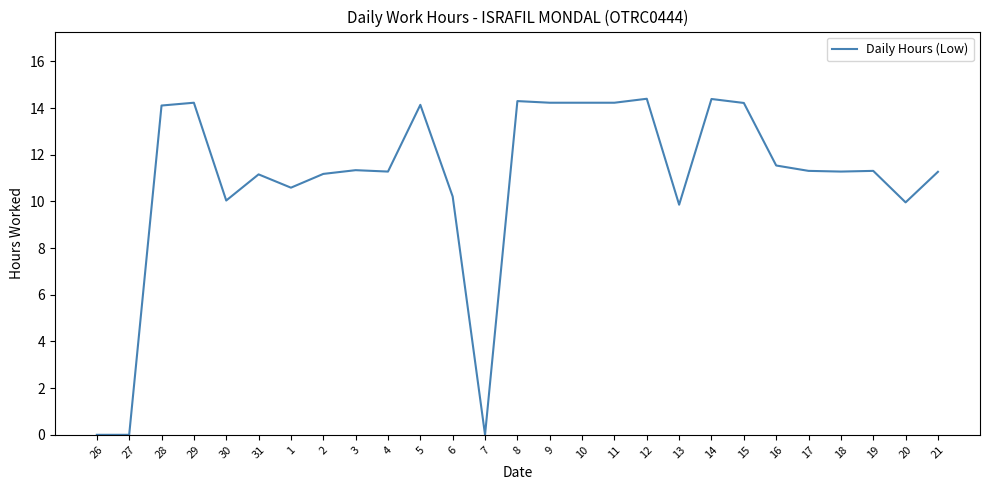

How many lines are shown in the chart?

1